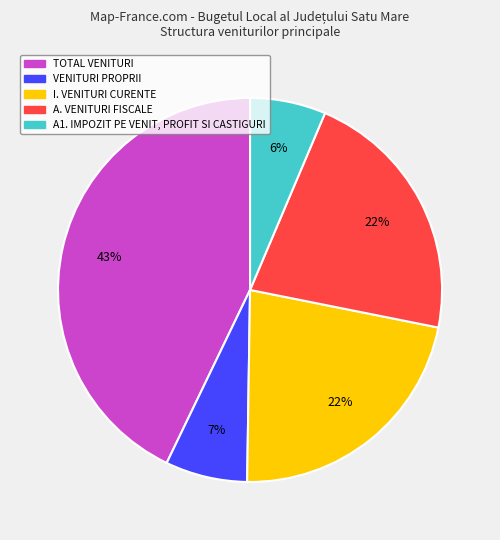

How many segments does this pie chart have?

5